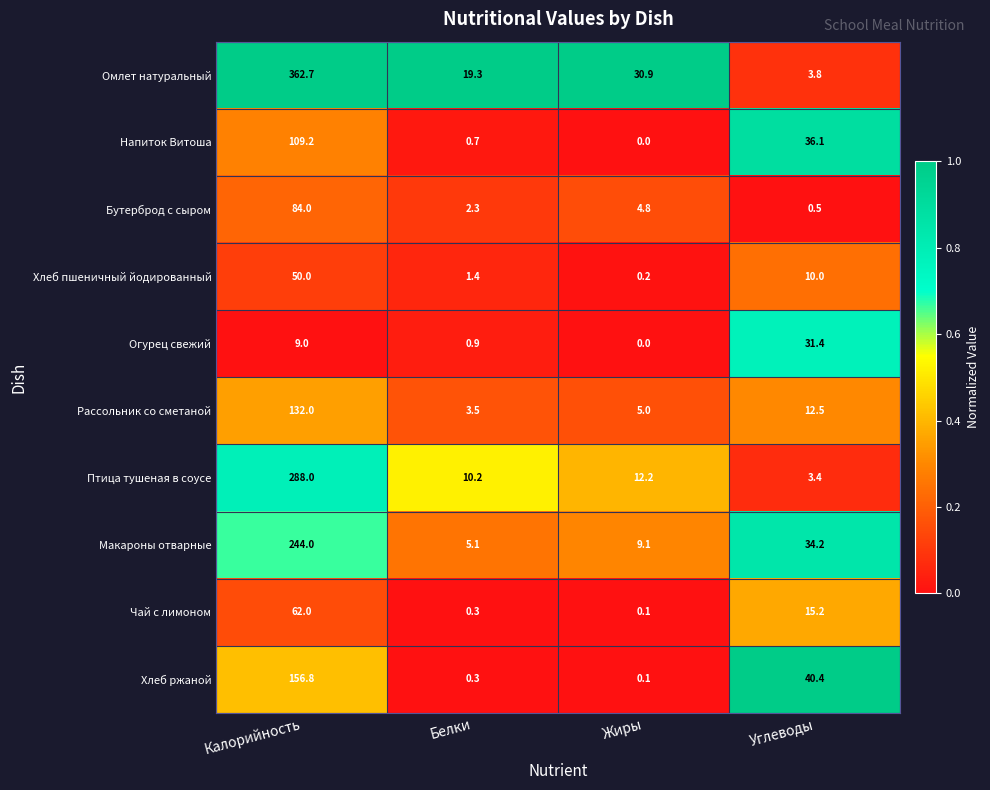

Which label corresponds to the smallest value in the chart?

Жиры